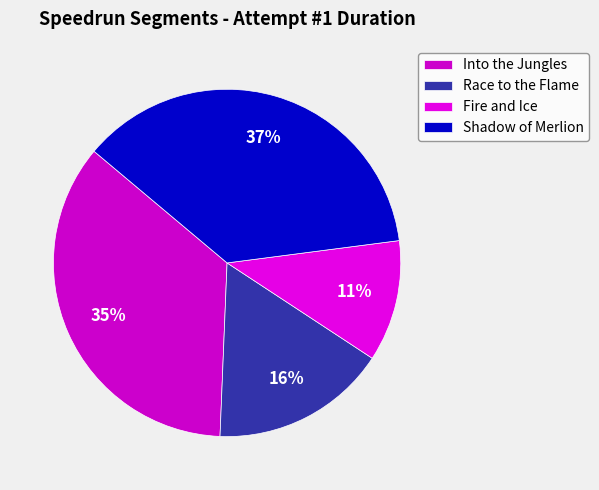

To the nearest percent, what is the average slice percentage?

25%